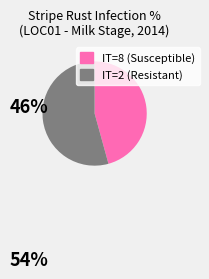

Is there any slice that represents more than half of the pie?

Yes